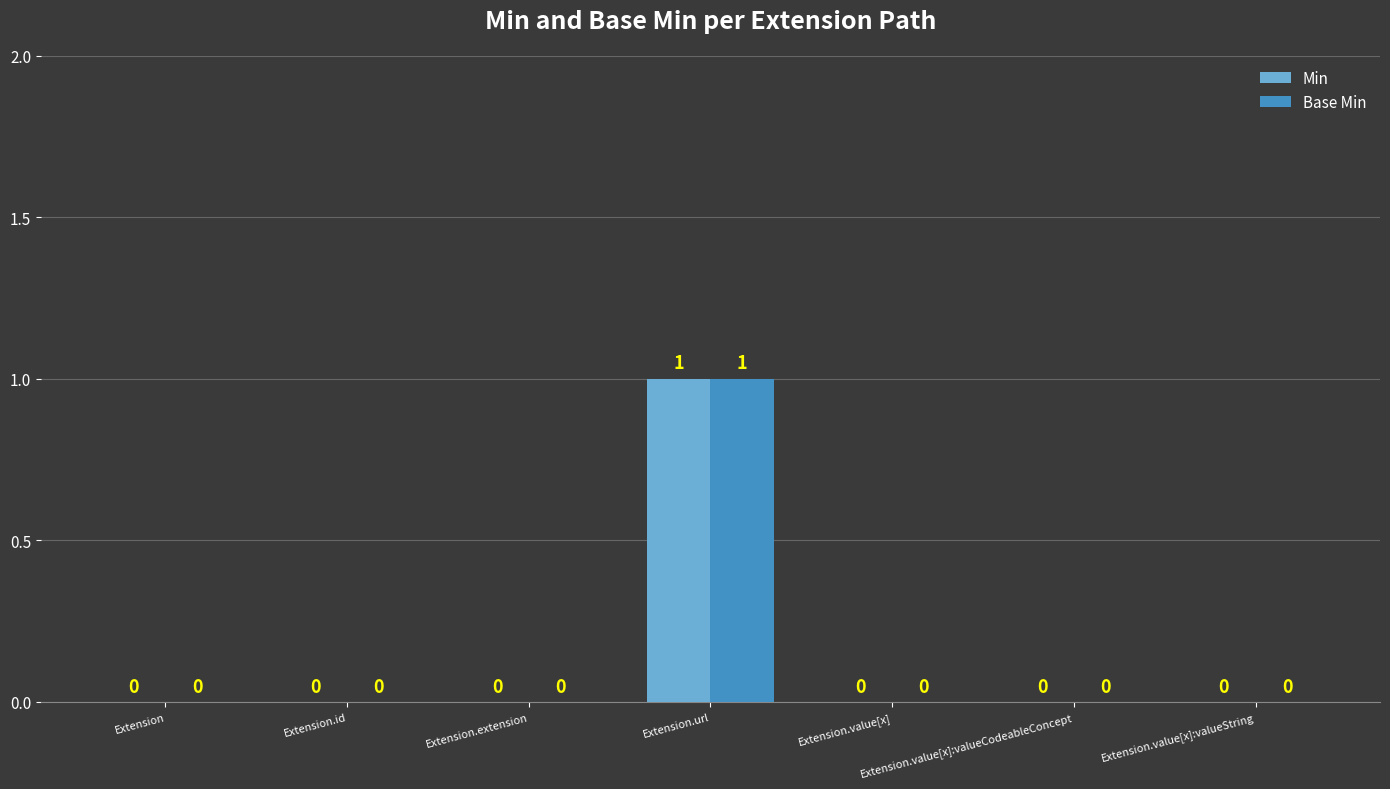

What are all the series names shown in the legend?

Min, Base Min